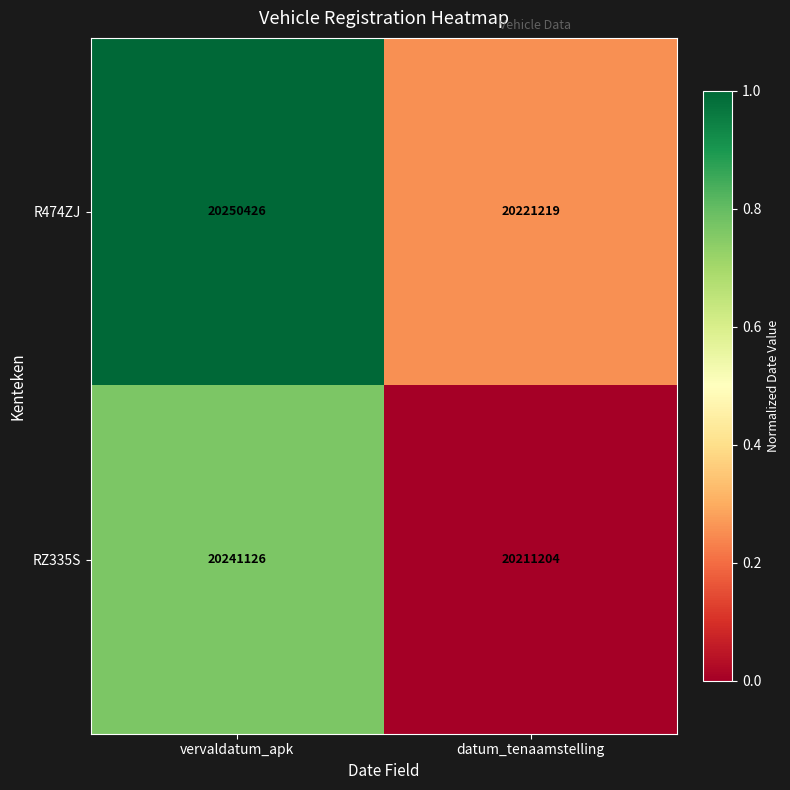

Read the R474ZJ value at vervaldatum_apk, to the nearest 50.

20250450